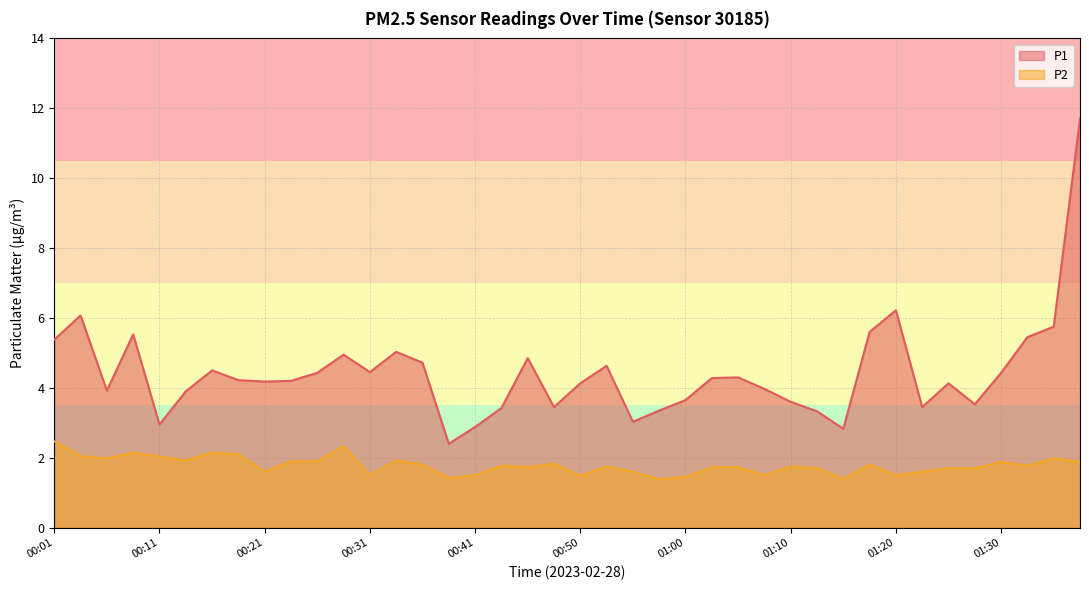

What are all the series names shown in the legend?

P1, P2